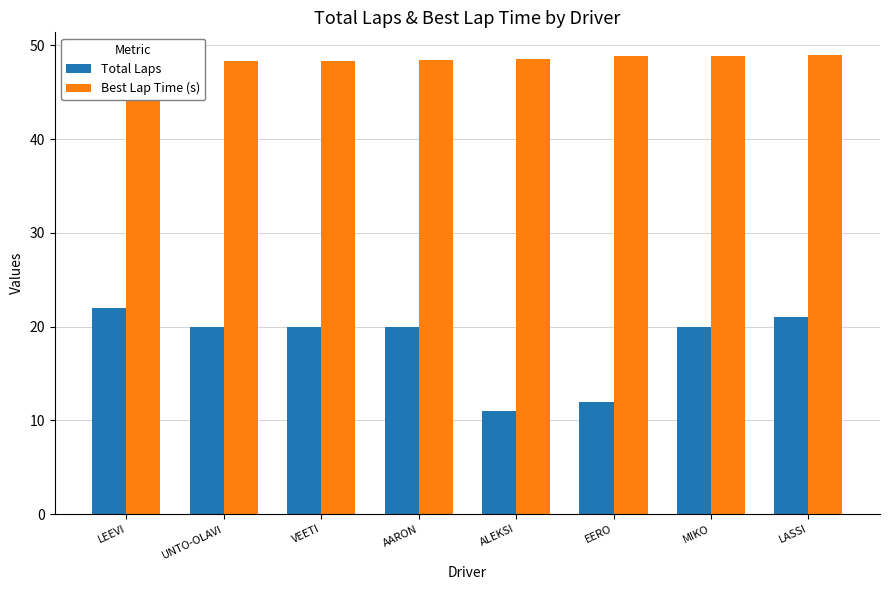

At LASSI, list the series in order from smallest to largest.

Total Laps, Best Lap Time (s)